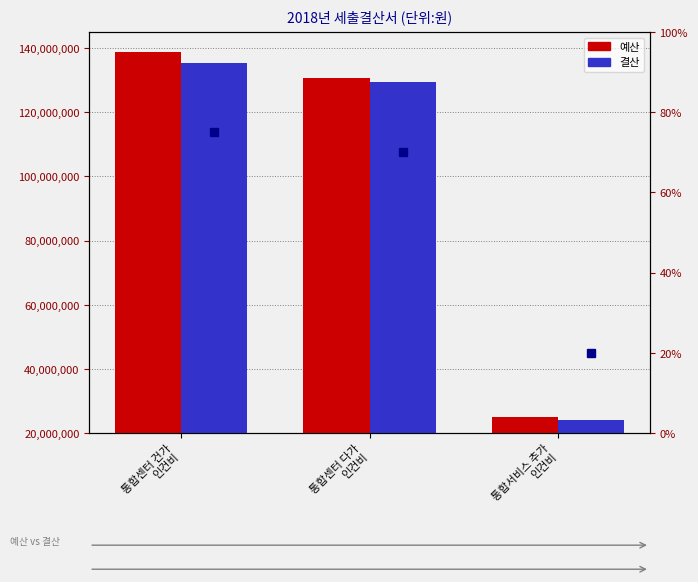

At which label is 결산 closest to 79749612?

통합센터 다가
인건비